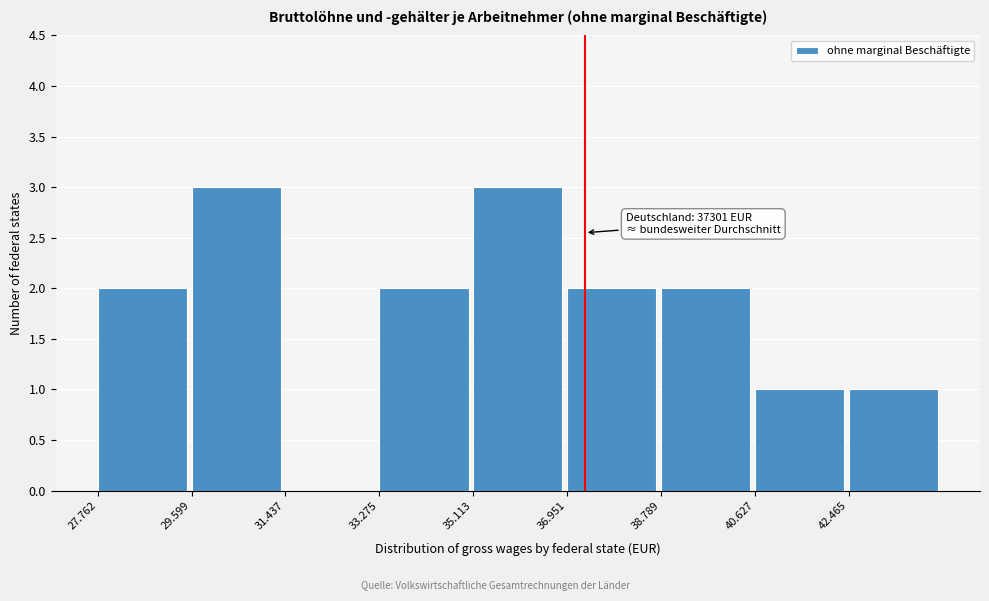

Reading right to left, what are all the values shown in this chart?

42.465=1	40.627=1	38.789=2	36.951=2	35.113=3	33.275=2	31.437=0	29.599=3	27.762=2